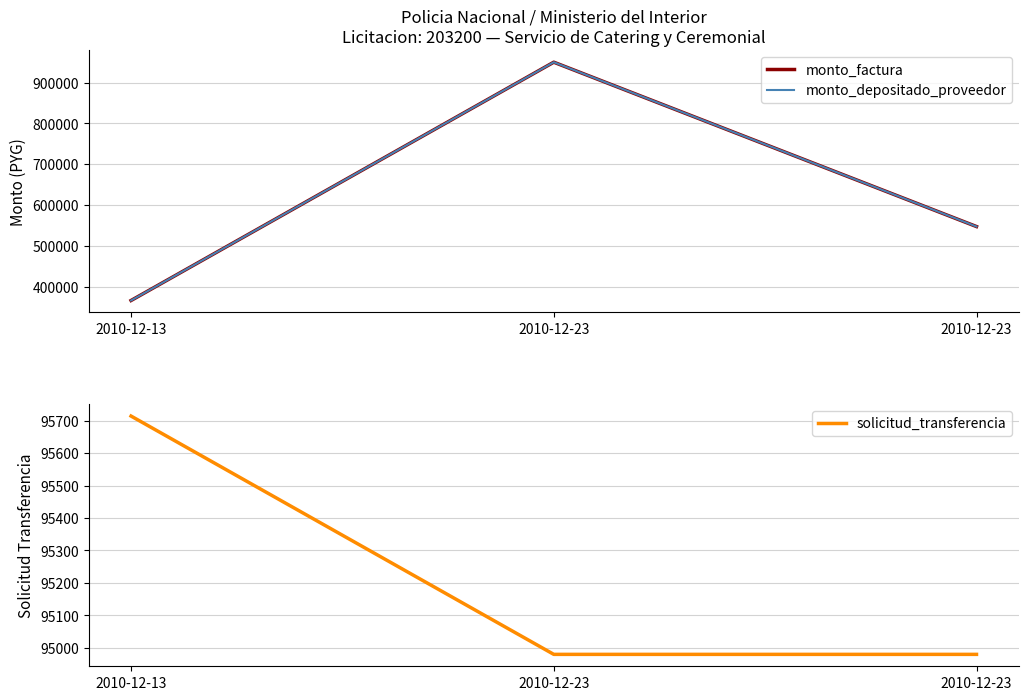

What is the maximum value for solicitud_transferencia?

95714